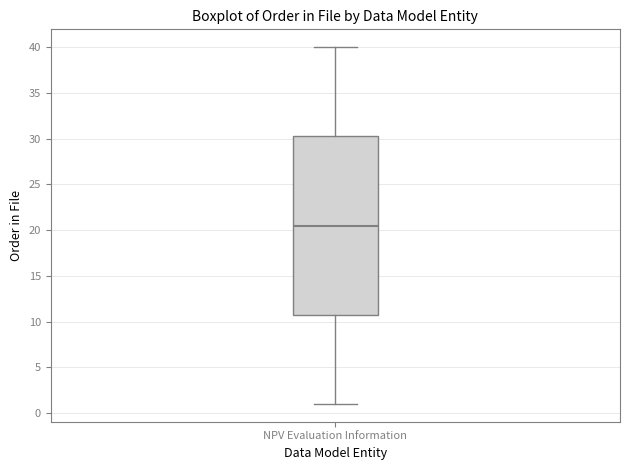

Transcribe this box plot: give where the median line is, the range the box spans, and where the two whiskers end, as read against the y-axis. The values are not printed on the chart, so give them approximately, as read against the axis.

median 20.5, box 11.0 to 30.5, whiskers 1.0 to 40.0